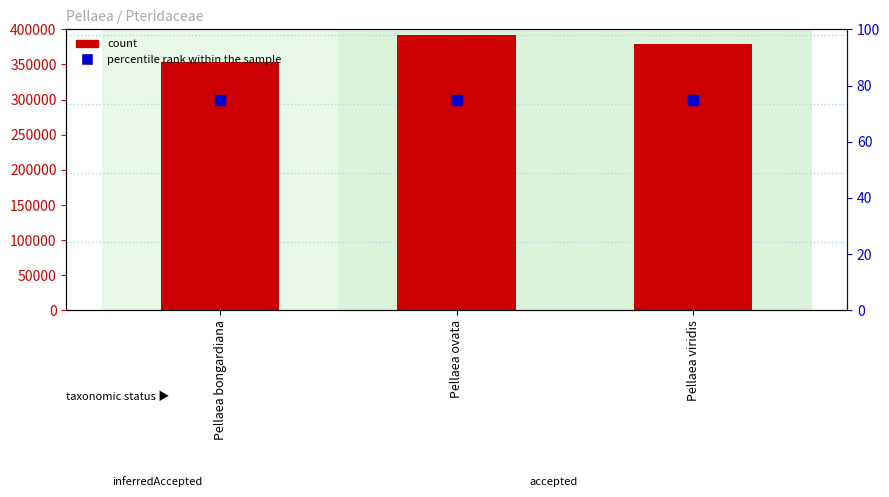

What are all the series names shown in the legend?

count, percentile rank within the sample